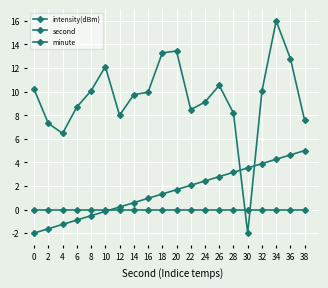

How many series are shown in this chart?

3